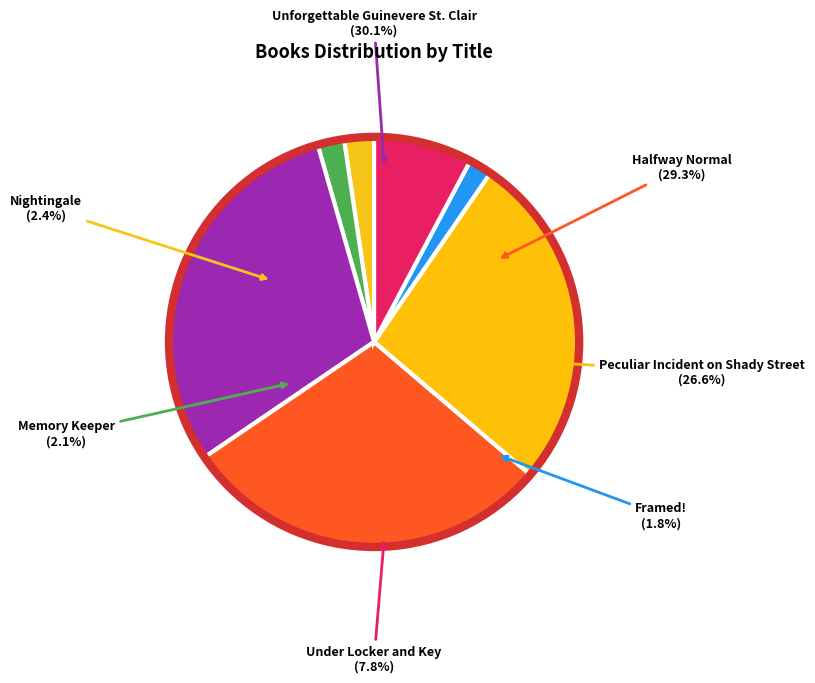

How many slices are in this pie chart?

7